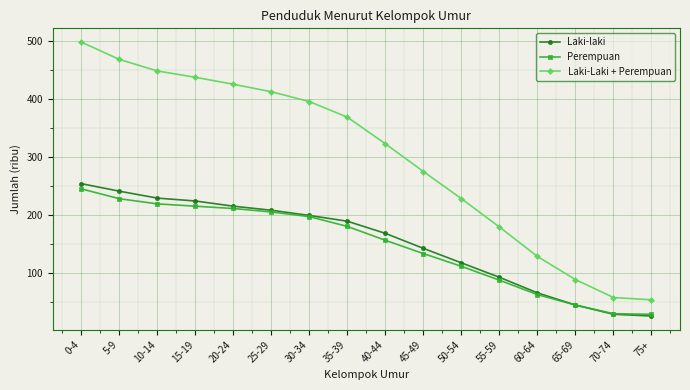

What position from the right is 15-19?

13